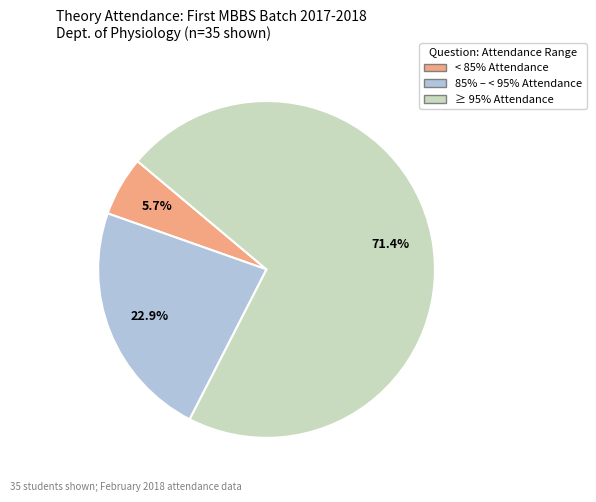

Is there any slice that represents more than half of the pie?

Yes